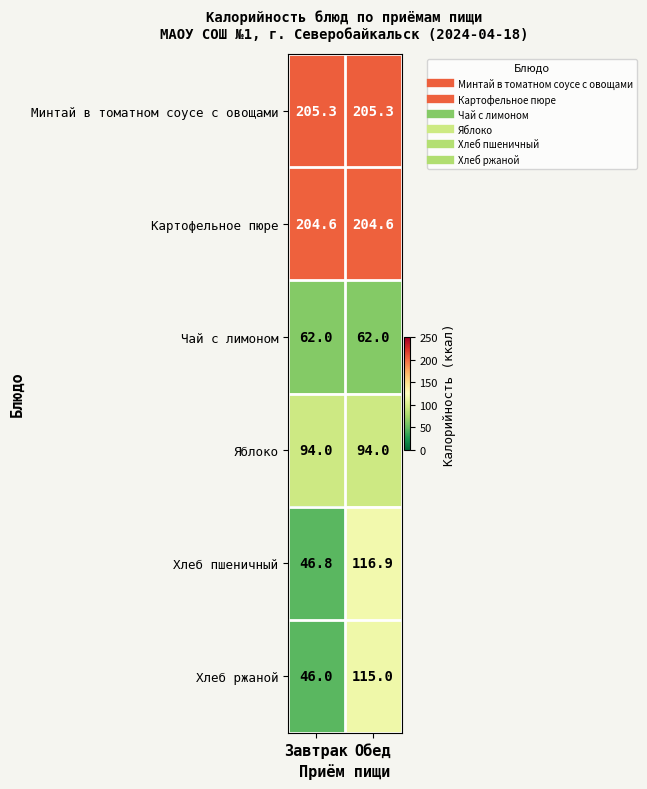

At Завтрак, list the series in order from largest to smallest.

Минтай в томатном соусе с овощами, Картофельное пюре, Яблоко, Чай с лимоном, Хлеб пшеничный, Хлеб ржаной